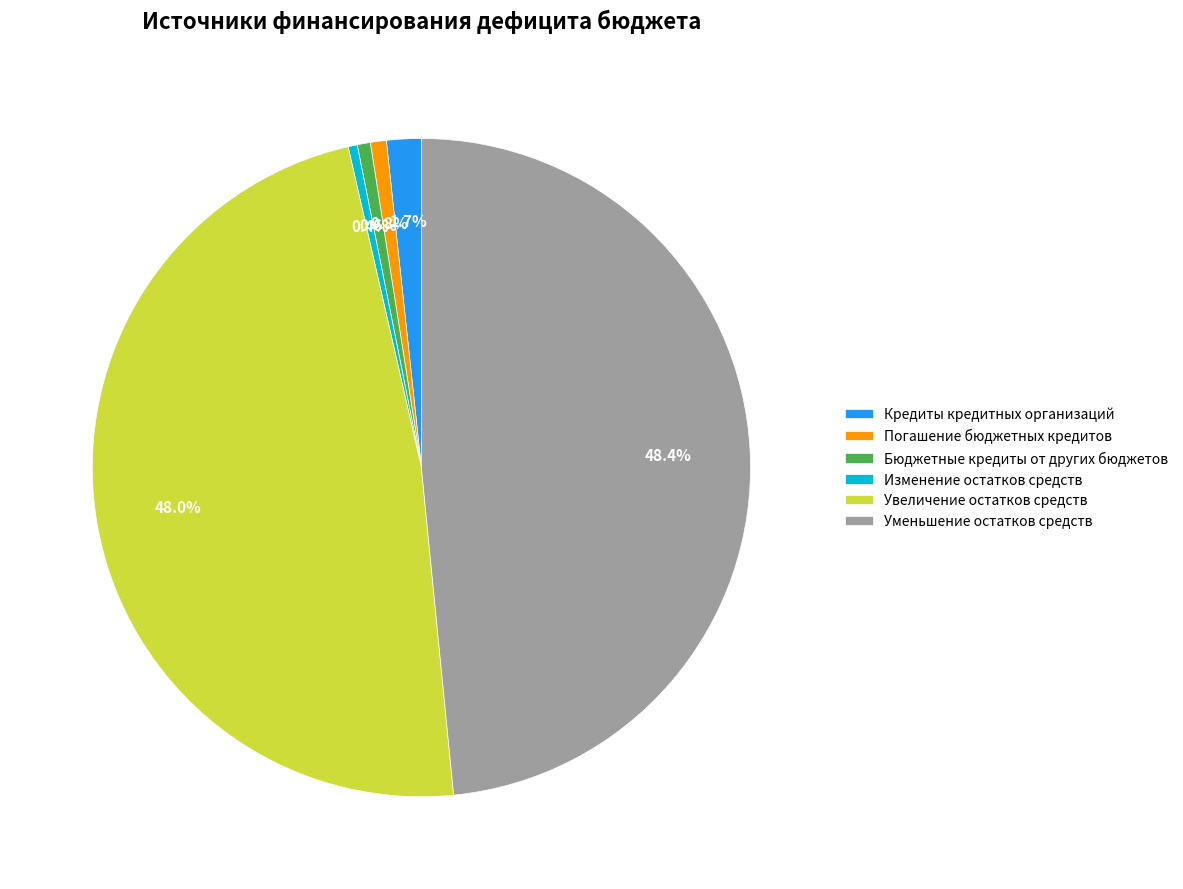

Is there a majority slice in this chart?

No